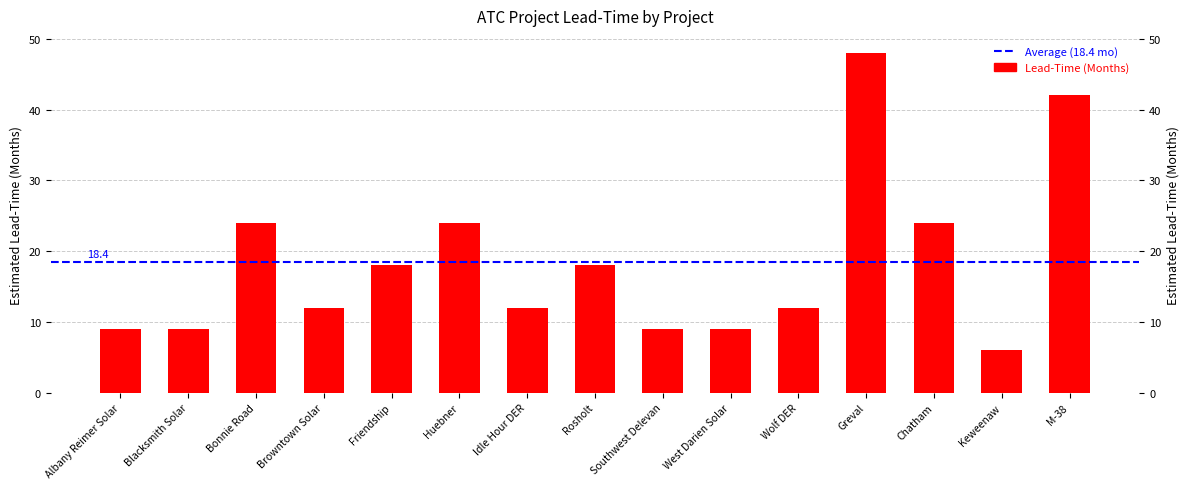

What is the average value?

18